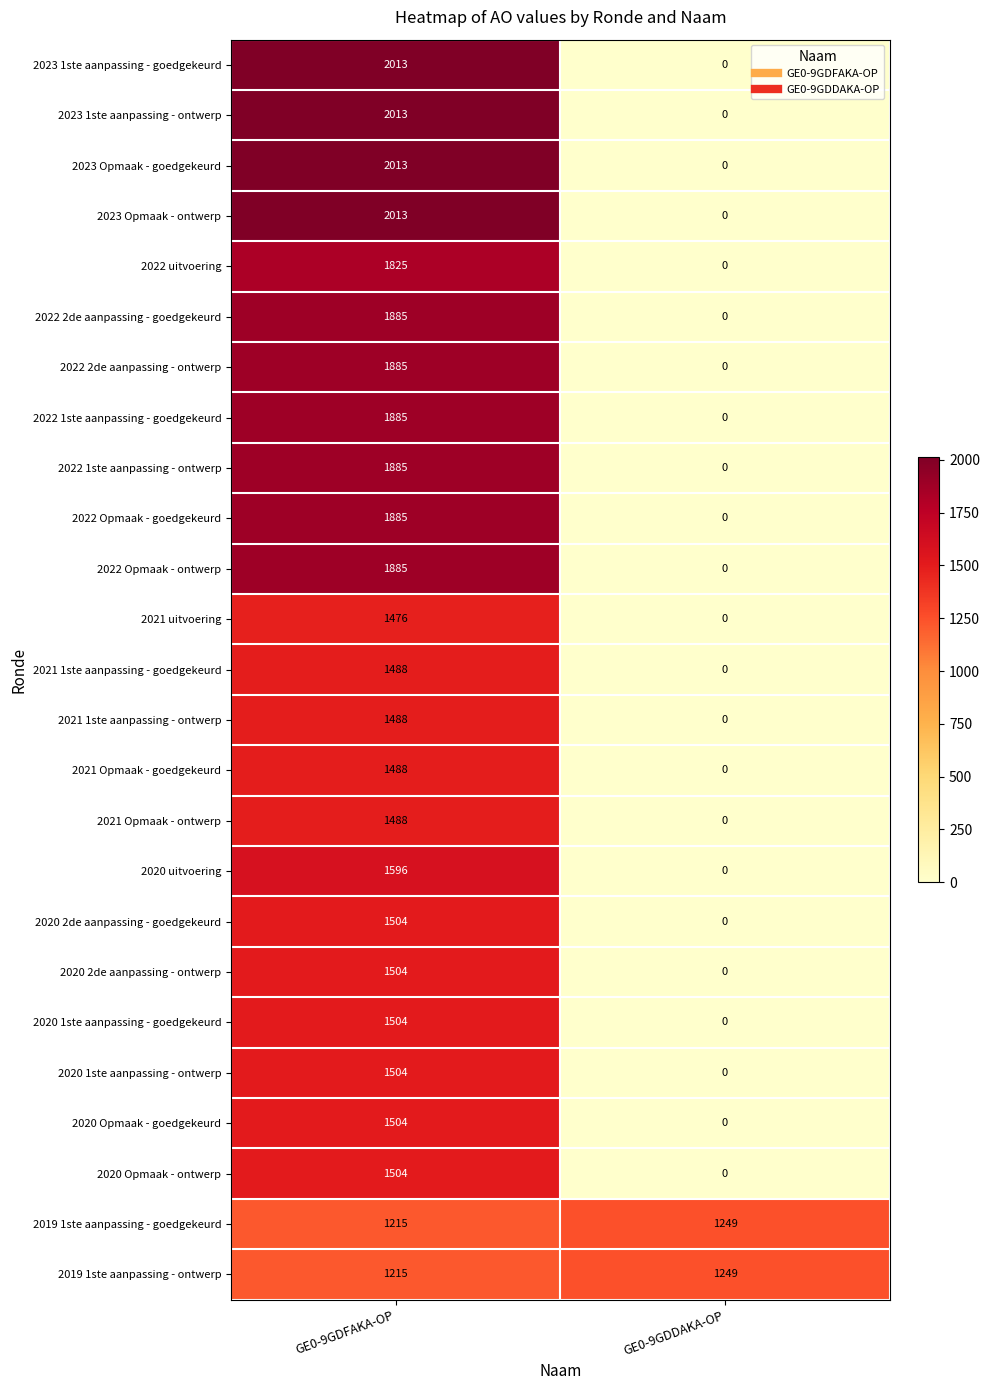

List the labels in order of 2023 Opmaak - ontwerp value, largest first.

GE0-9GDFAKA-OP, GE0-9GDDAKA-OP